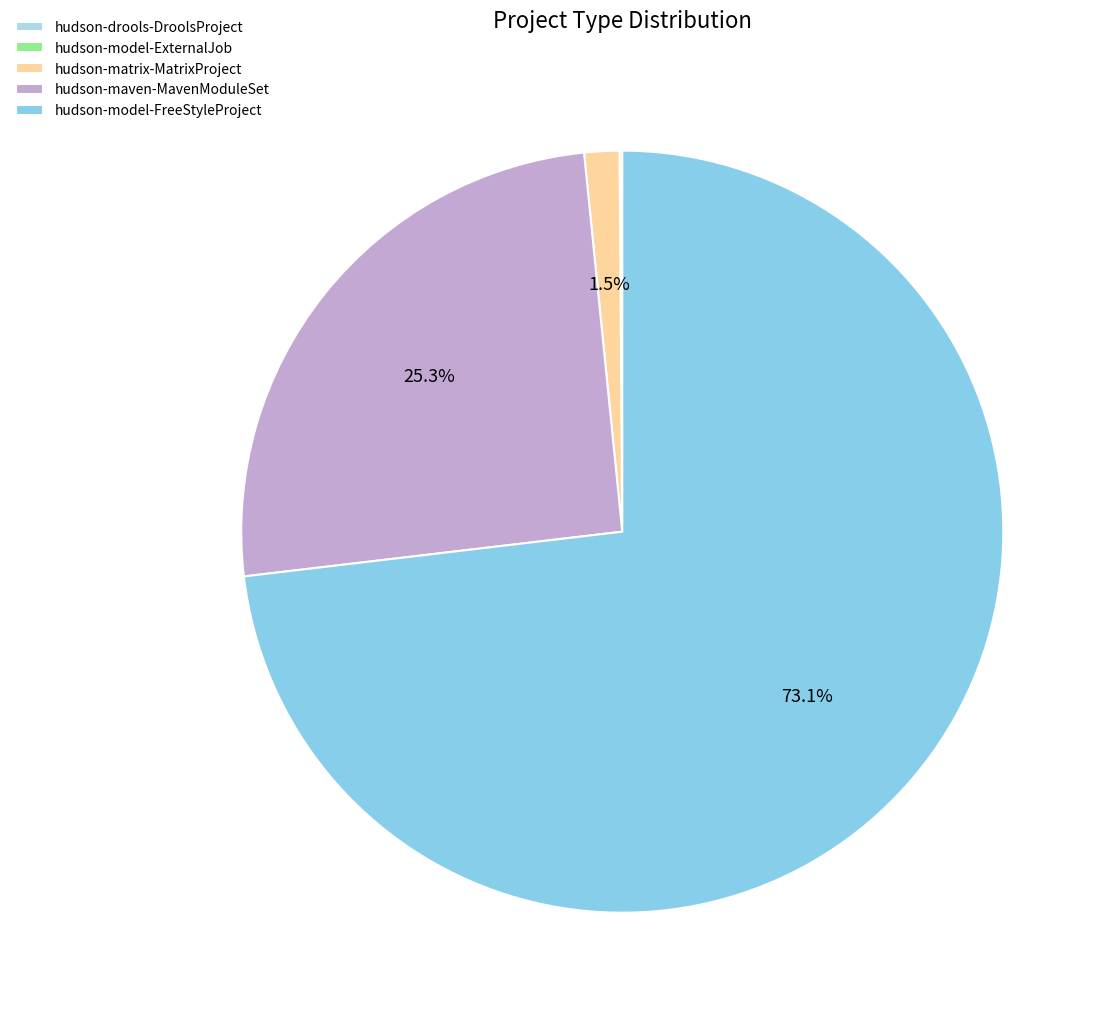

Rank the categories by value from highest to lowest.

hudson-model-FreeStyleProject, hudson-maven-MavenModuleSet, hudson-matrix-MatrixProject, hudson-model-ExternalJob, hudson-drools-DroolsProject